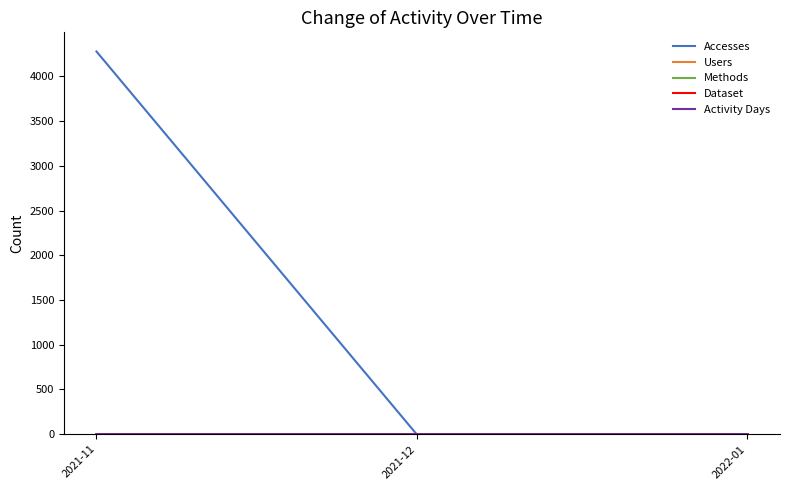

Does the chart display data point markers on the line(s)?

No